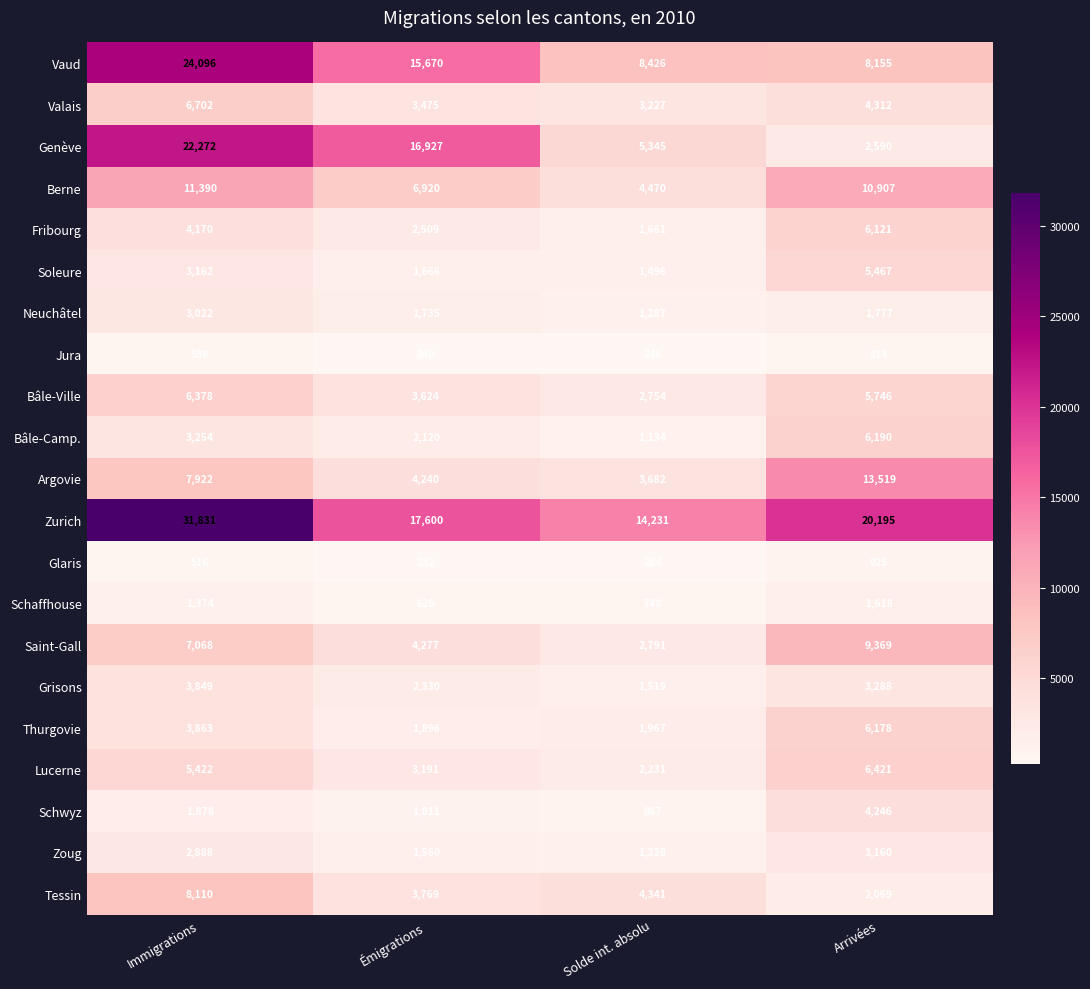

At how many categories does at least one series exceed 7741?

4